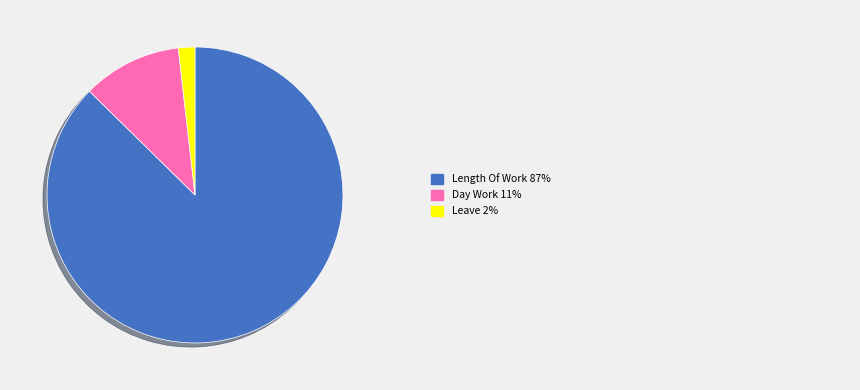

Is there any slice that represents more than half of the pie?

Yes